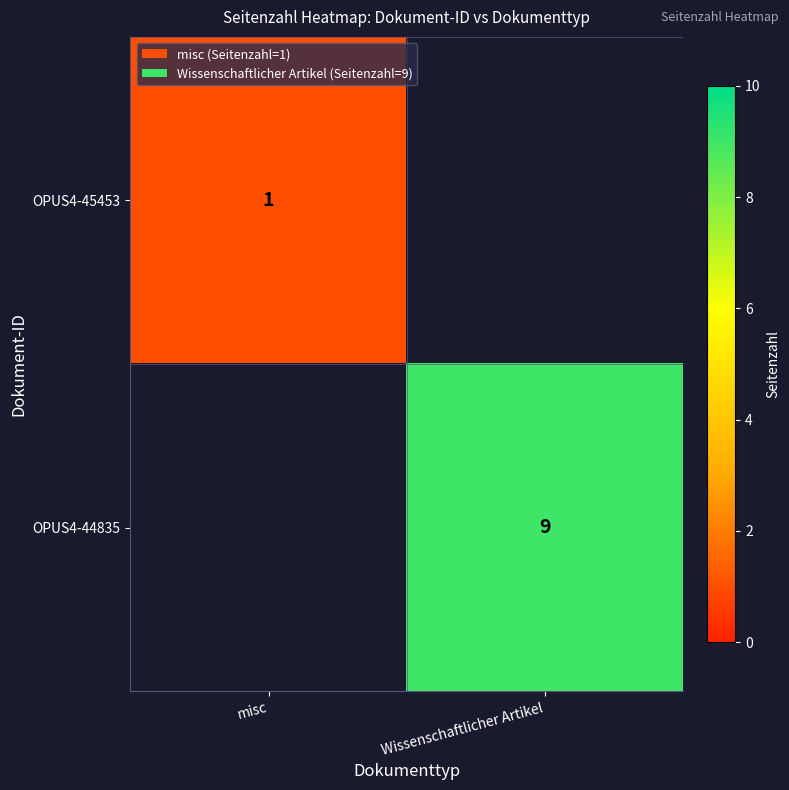

True or false: OPUS4-44835 has a value of 9 at Wissenschaftlicher Artikel.

True